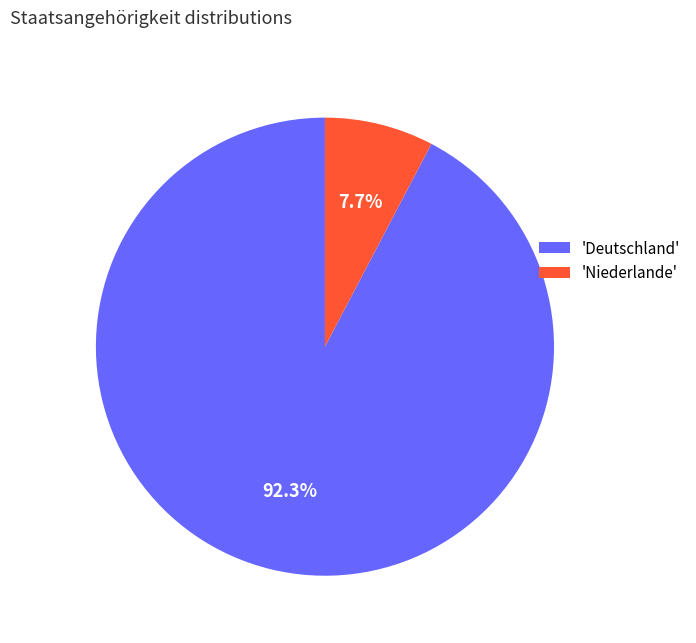

Do 'Deutschland' and 'Niederlande' together represent more than half of the pie?

Yes